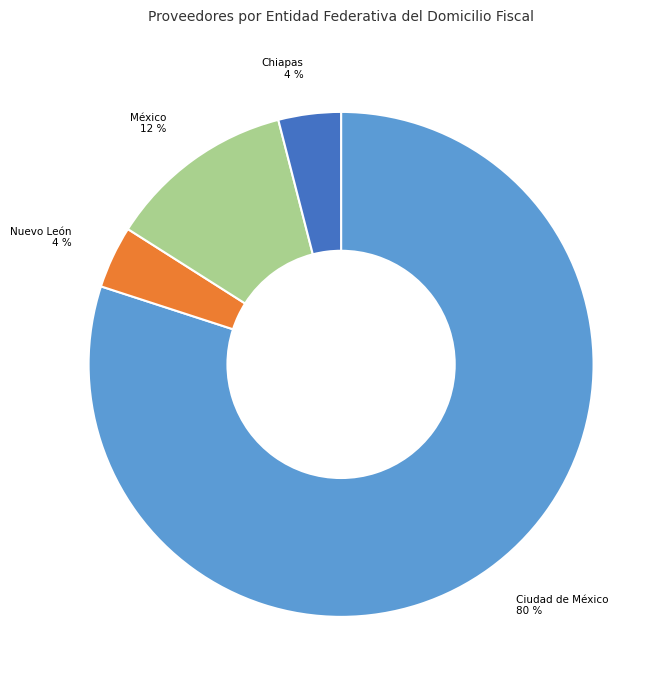

Which category has the biggest portion of the pie?

Ciudad de México